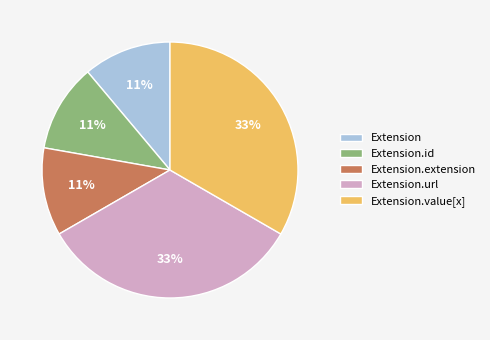

Is the sum of Extension.extension and Extension greater than half?

No